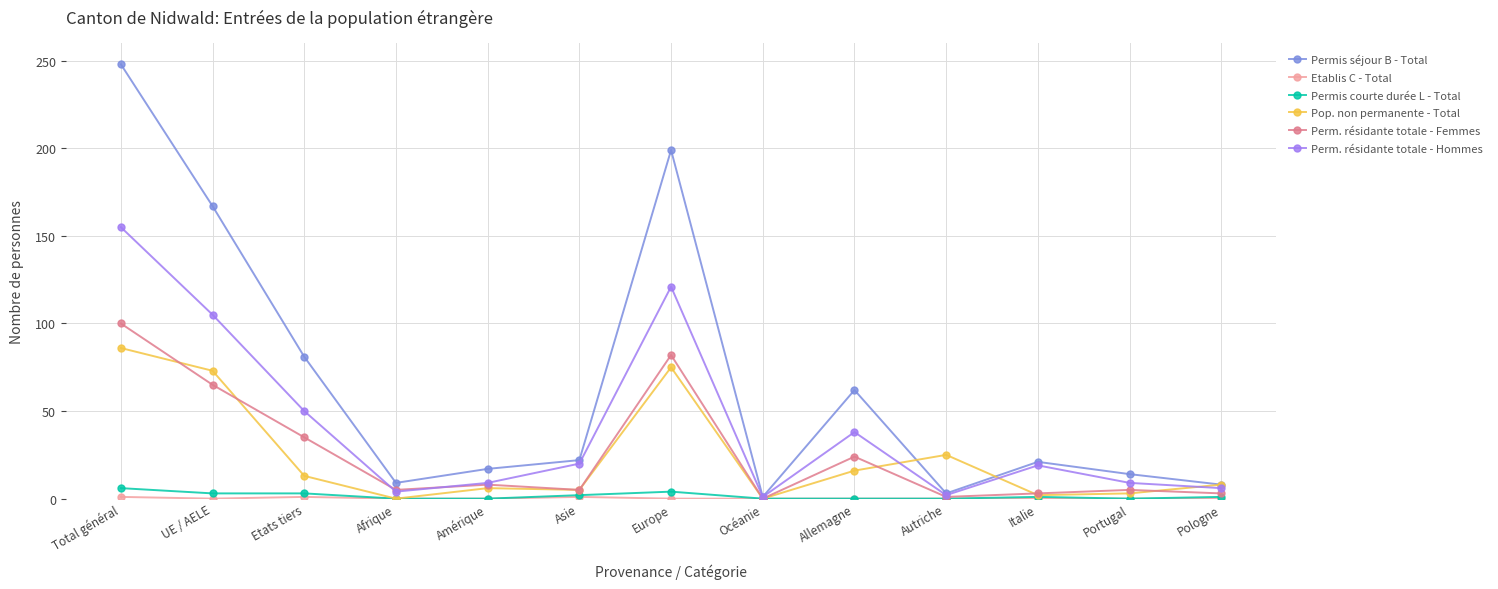

Count the number of categories in the chart.

13